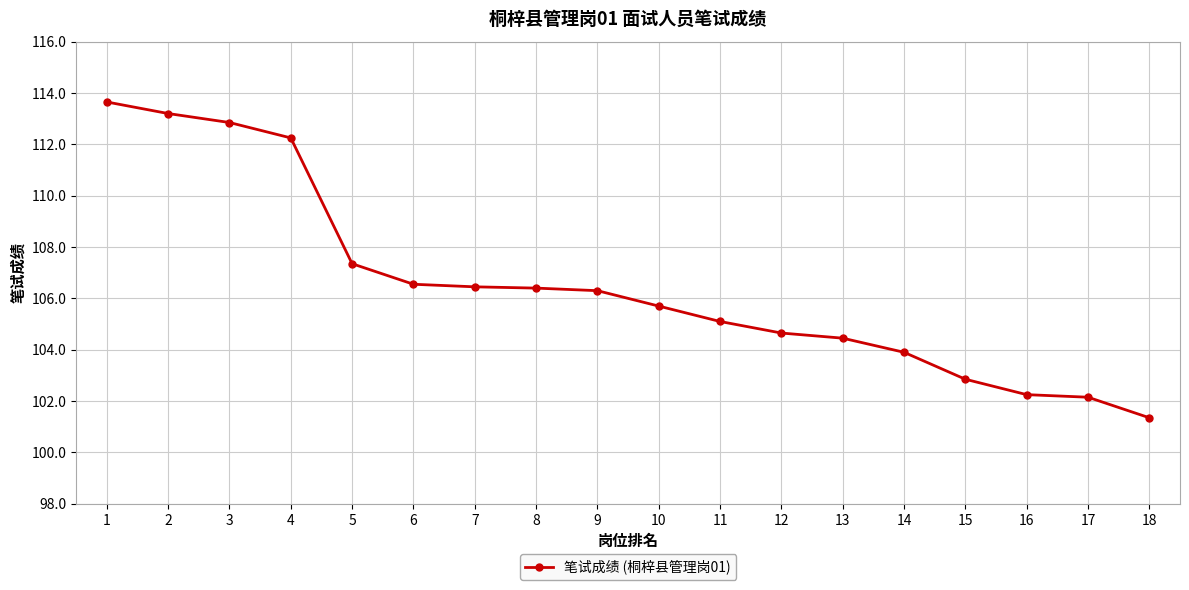

What is the sum of the values at 5 and 7?

213.8